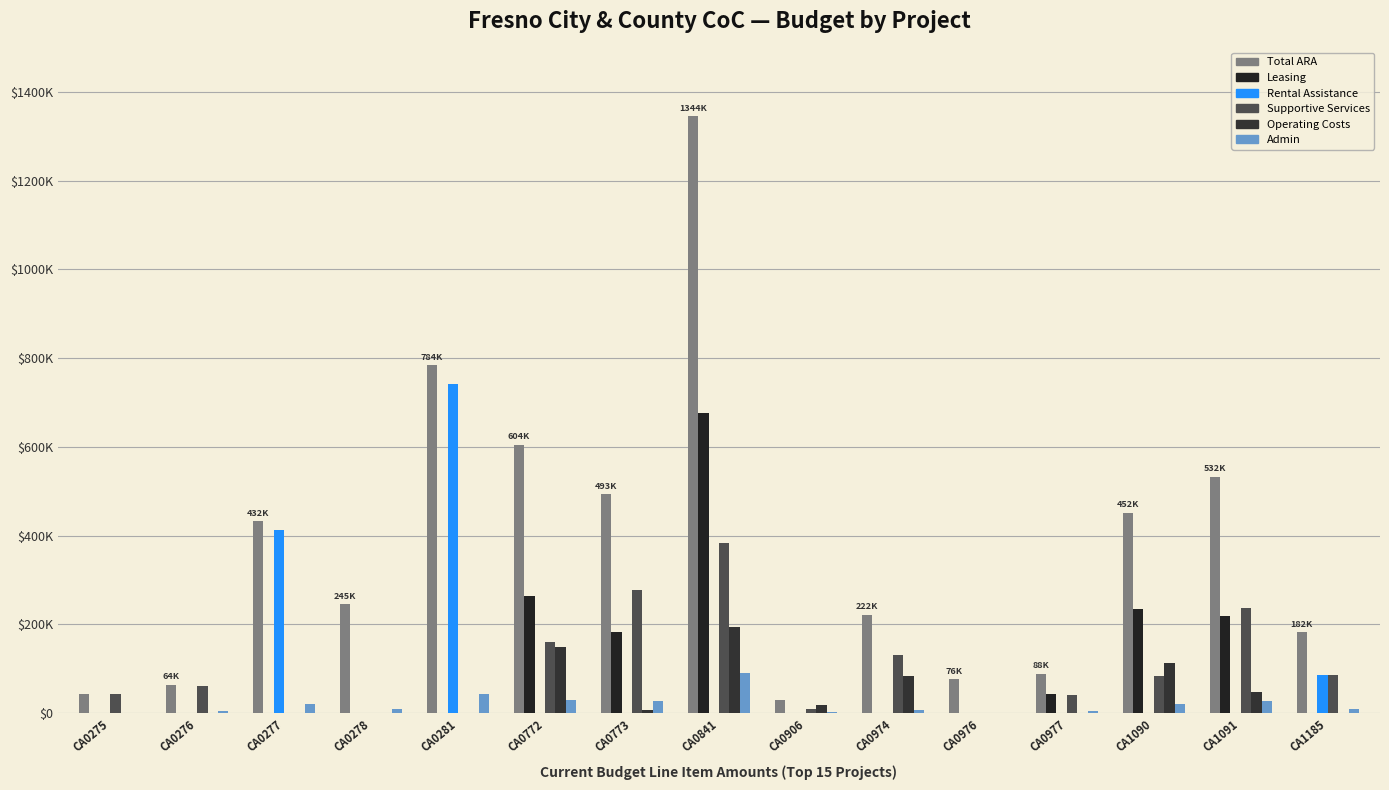

Are the bars grouped side by side (vs. stacked)?

Yes